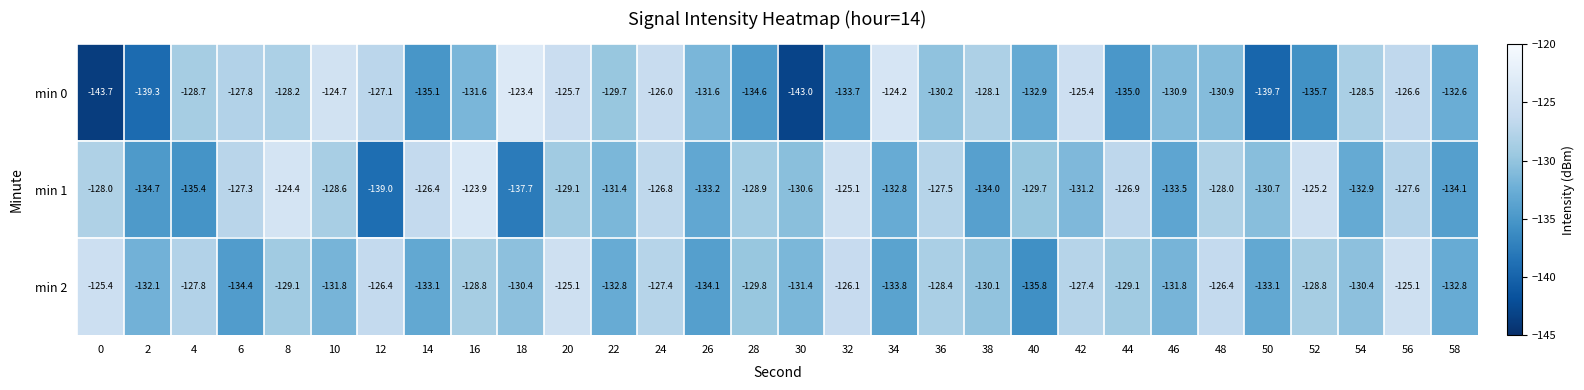

Rank the series by their average value, from highest to lowest.

min 2, min 1, min 0